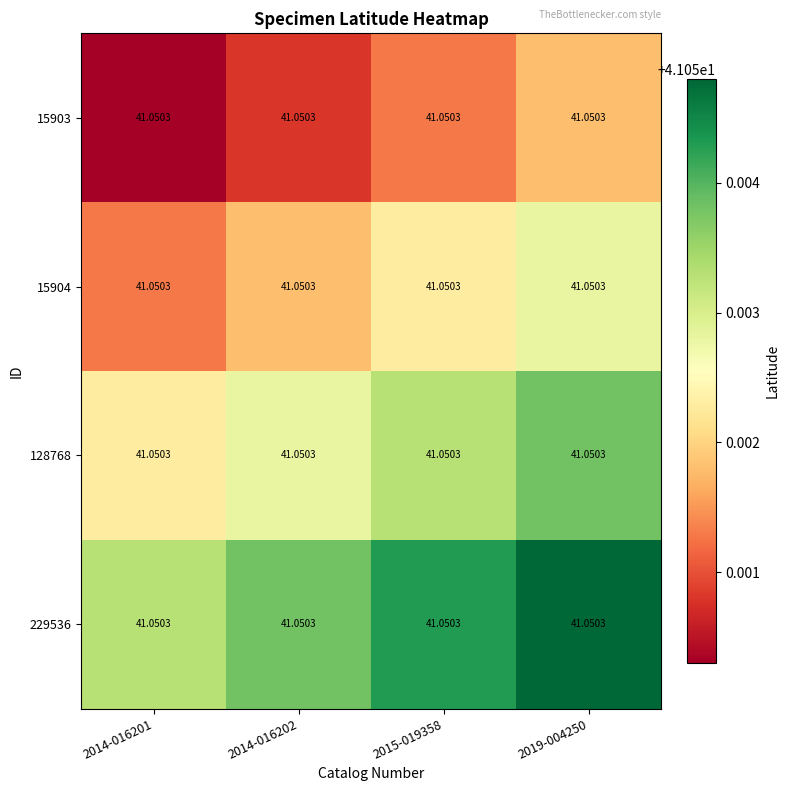

Which label corresponds to the smallest value in the chart?

2014-016201